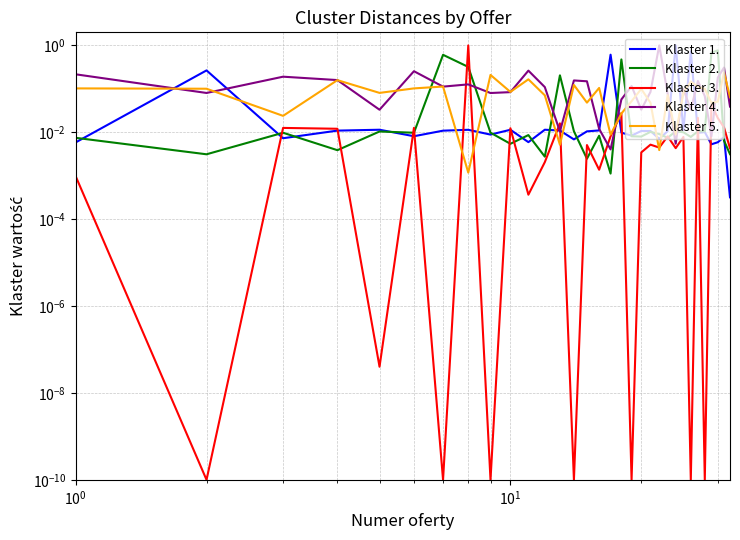

At how many categories does at least one series exceed 0?

32